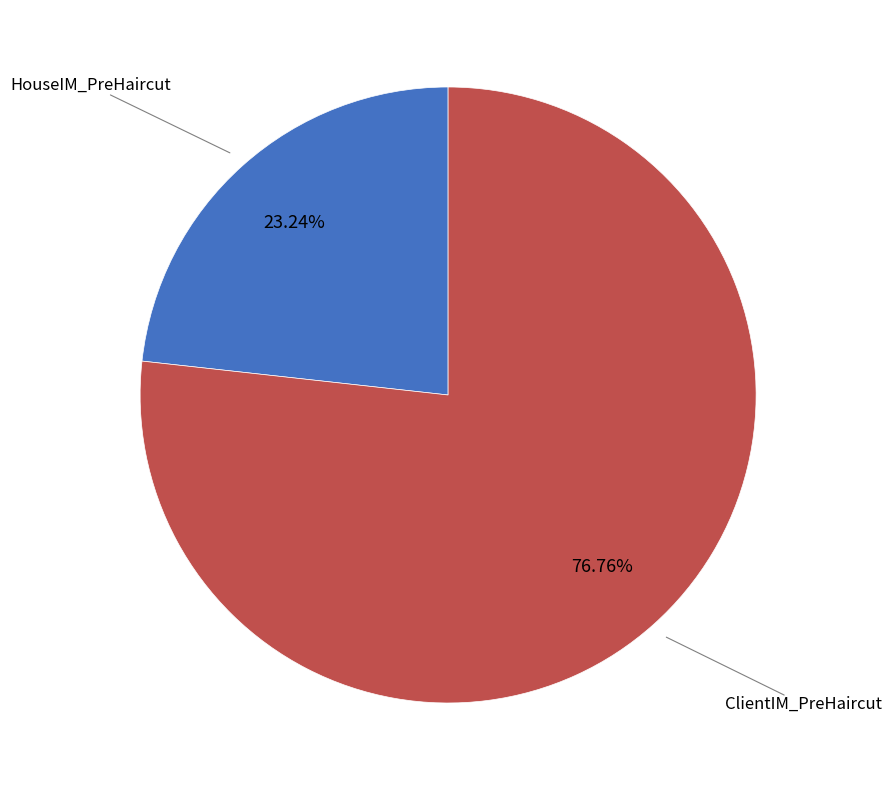

How many slices are in this pie chart?

2